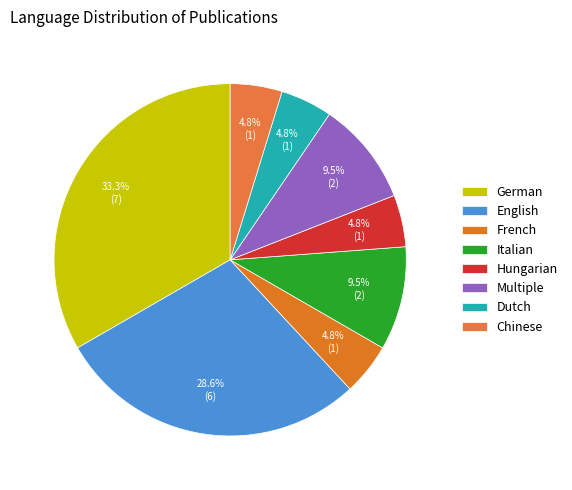

To the nearest percent, what is the difference between the largest and smallest slice percentages?

29%